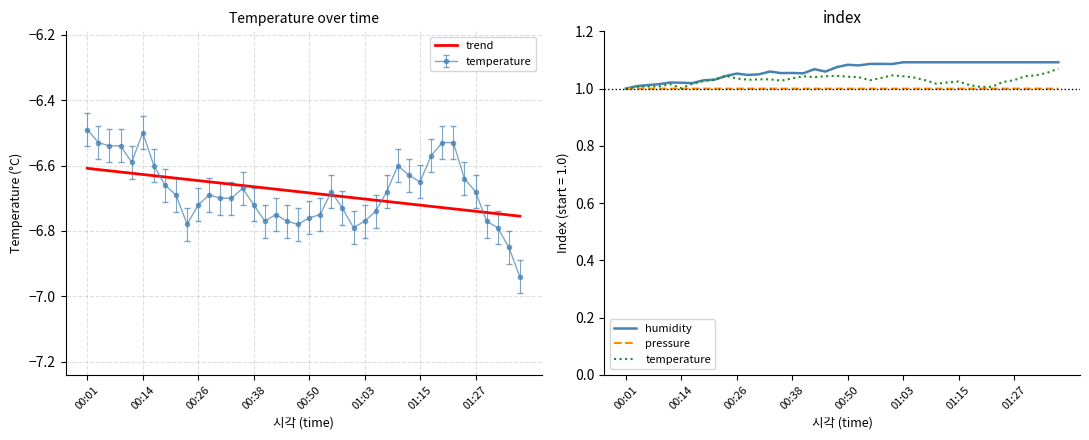

Which category has the highest value in the trend series?

00:01